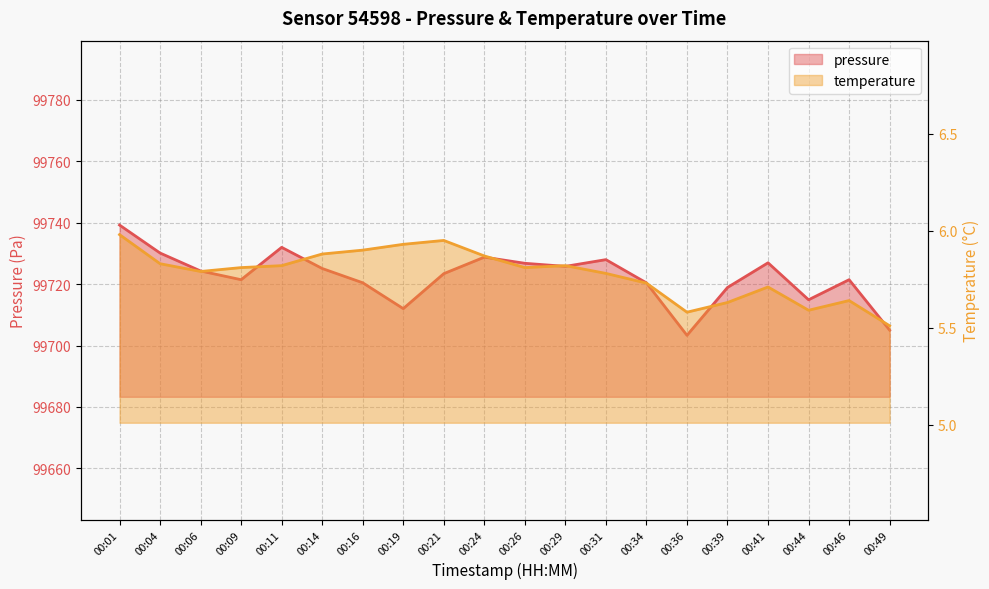

Rank the categories by pressure value from highest to lowest.

00:01, 00:11, 00:04, 00:24, 00:31, 00:41, 00:26, 00:29, 00:14, 00:06, 00:21, 00:09, 00:46, 00:16, 00:34, 00:39, 00:44, 00:19, 00:49, 00:36